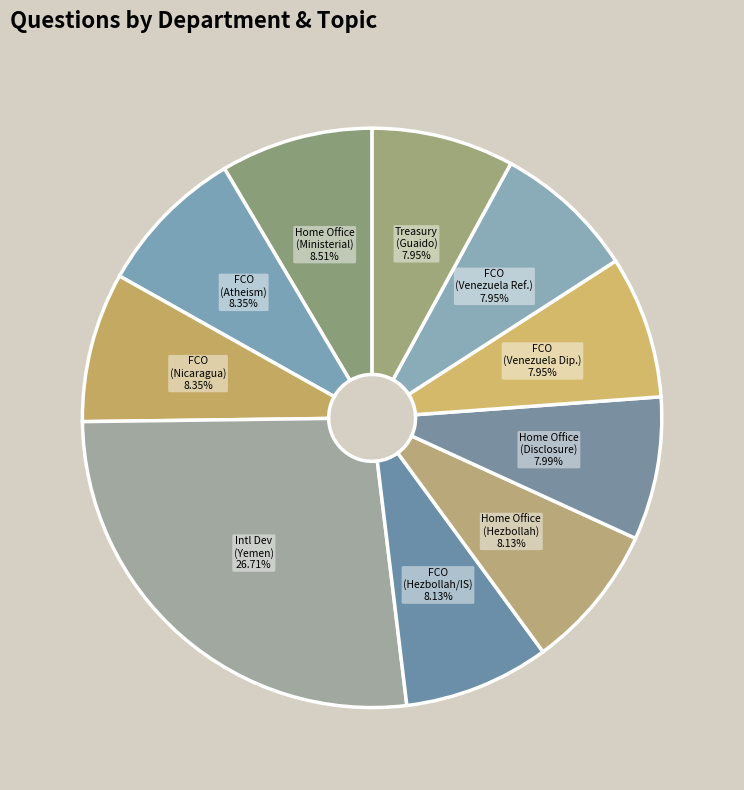

What is the largest slice in the pie chart?

International Development (Yemen)